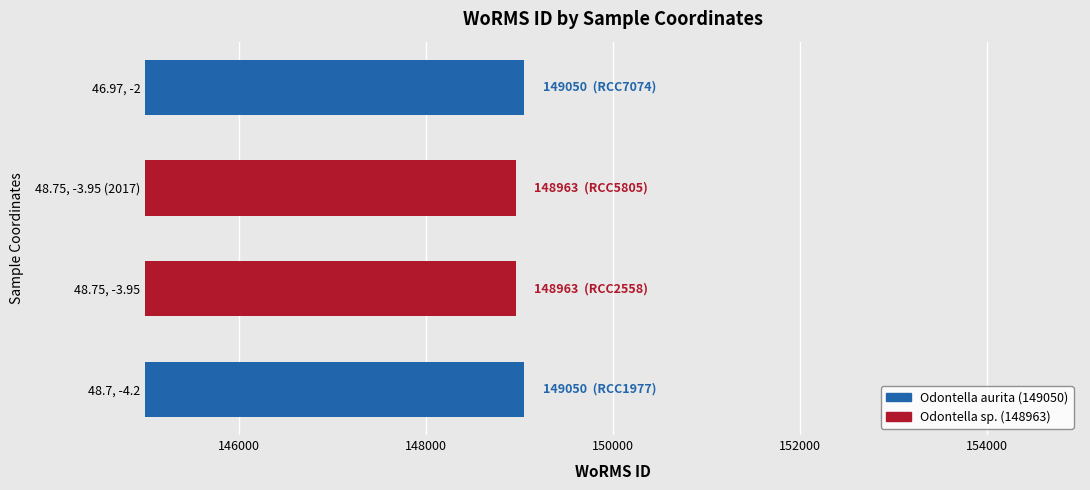

What is the change in value from 48.75, -3.95 to 46.97, -2?

+87